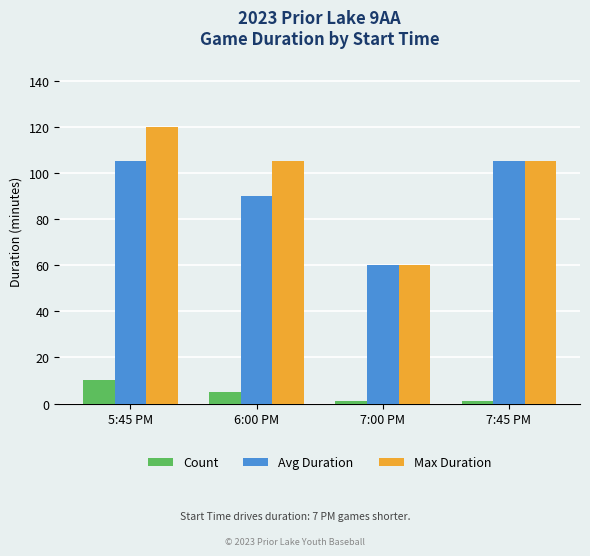

What is the difference between the maximum and minimum values in the Max Duration series?

60